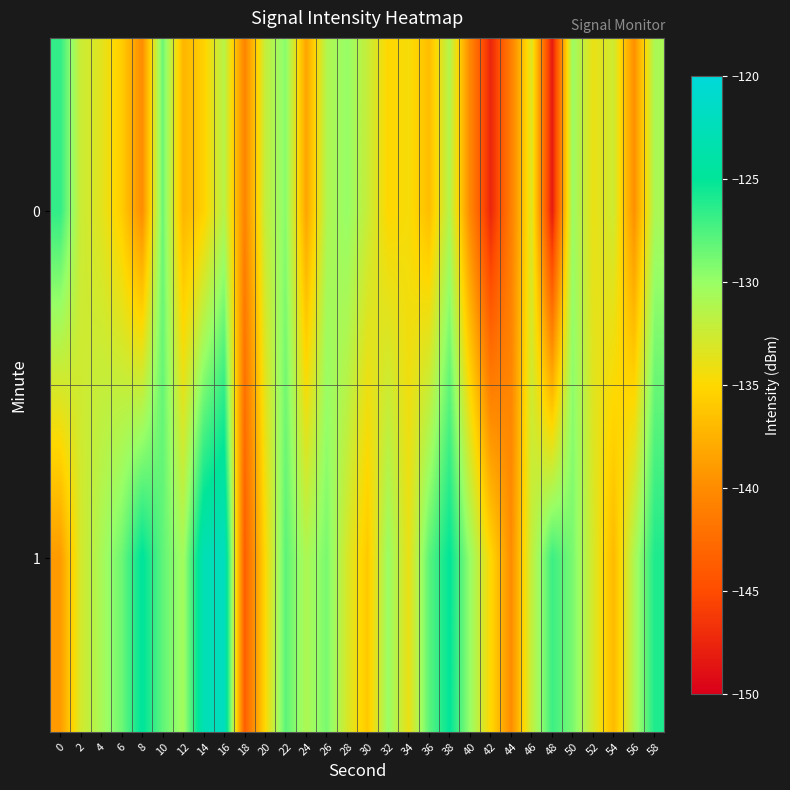

What is the spread (max minus min) of values at 18?

3.0